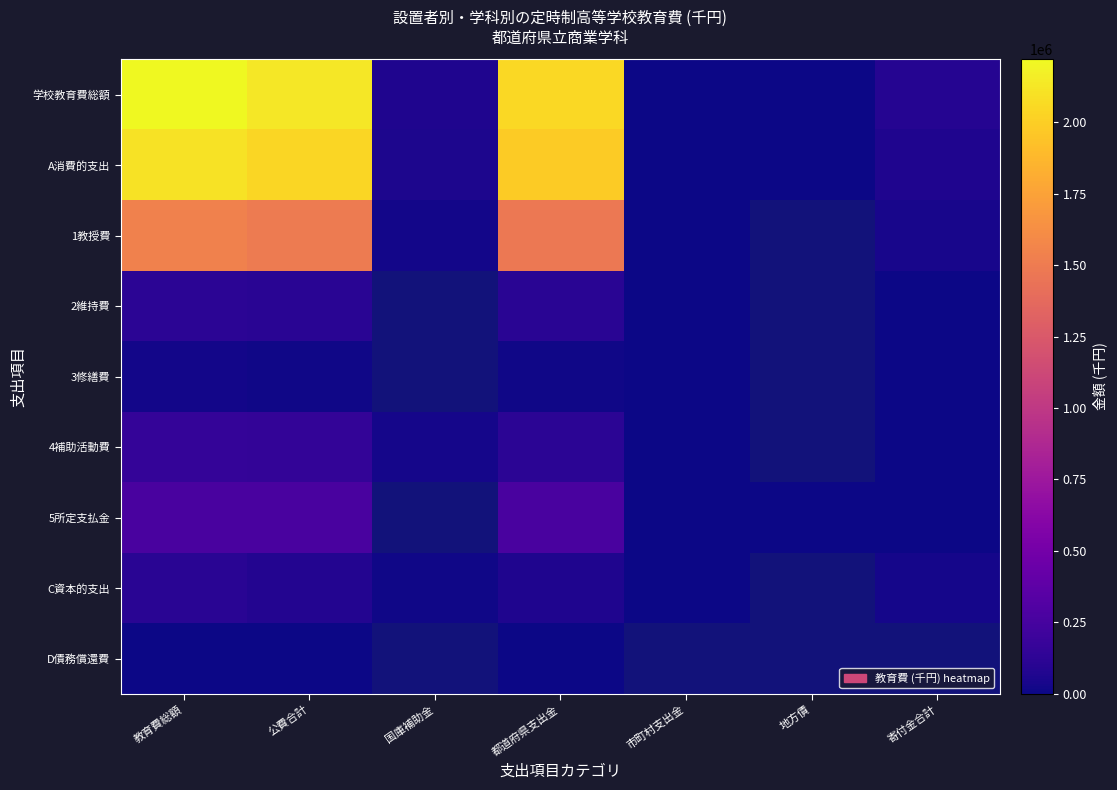

What is the difference between the maximum and minimum values in the 3修繕費 series?

19895.0